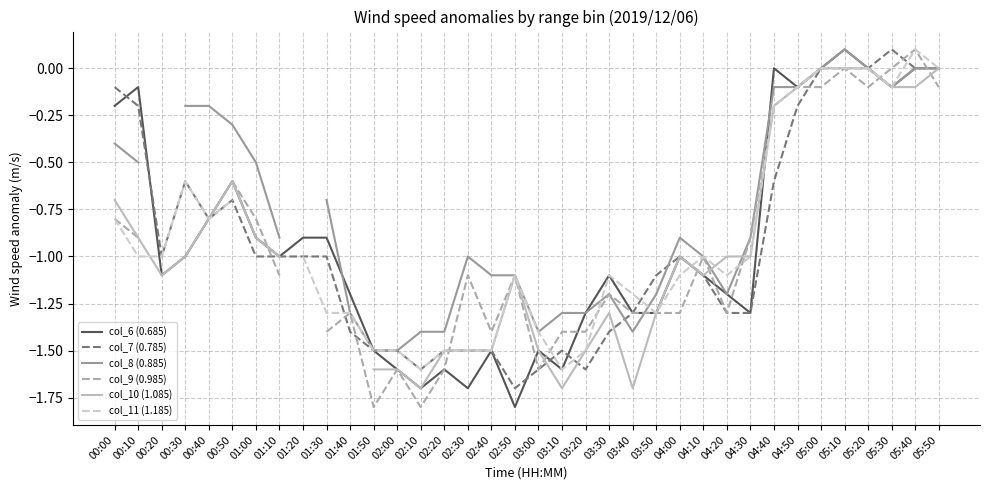

At which category does the chart reach its minimum across all series?

02:50